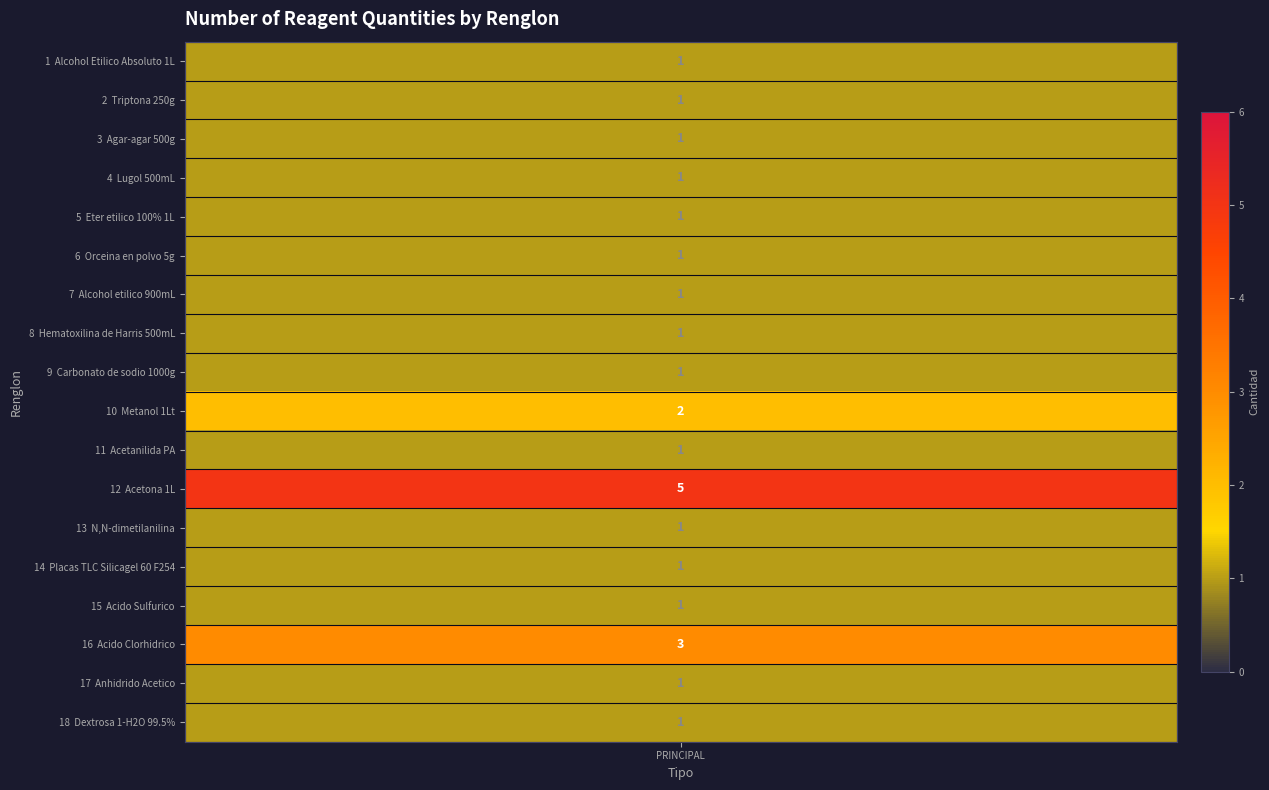

True or false: the data shows 0 at 11.

False